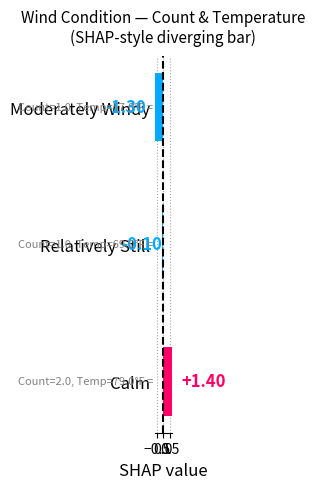

What is the difference between the values at Calm and Moderately Windy?

2.7